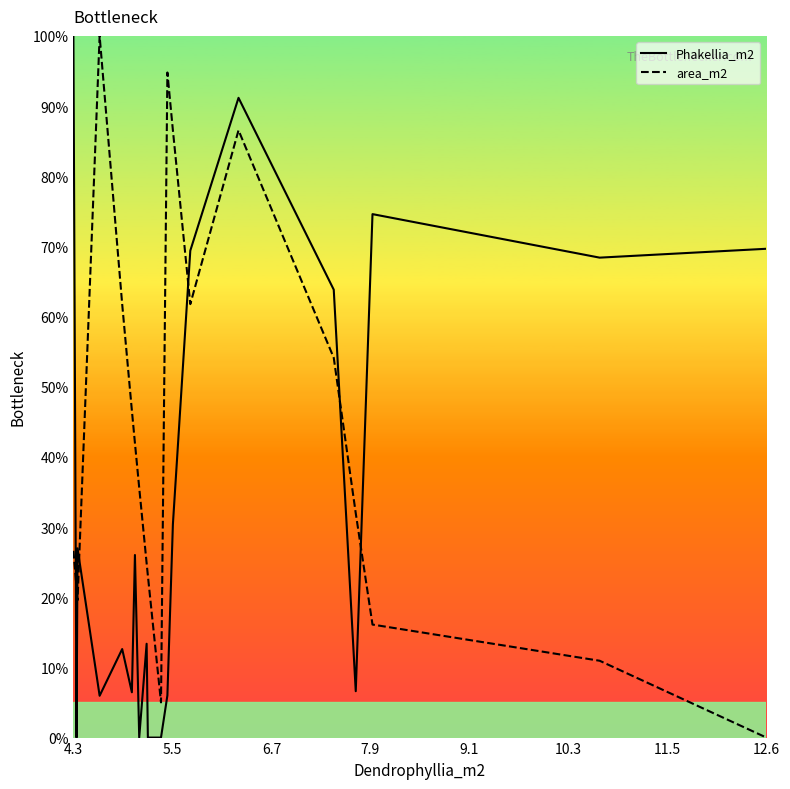

Which series has the largest total across all categories?

area_m2